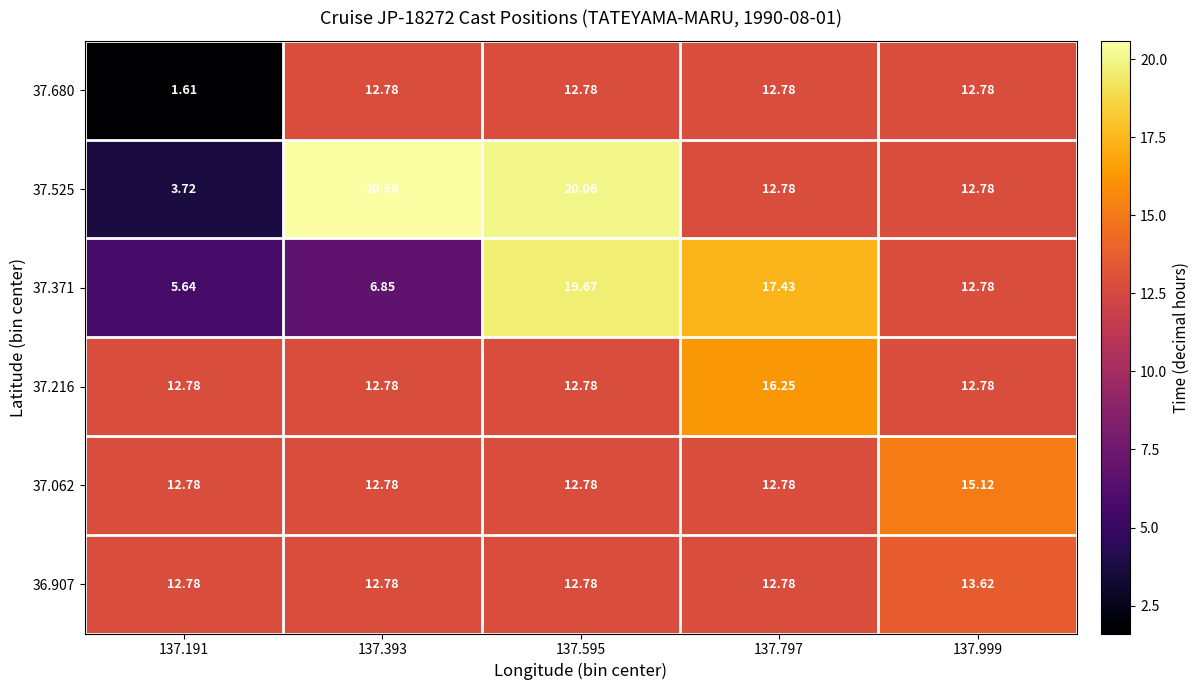

What is the total value across all series at 137.999?

79.9